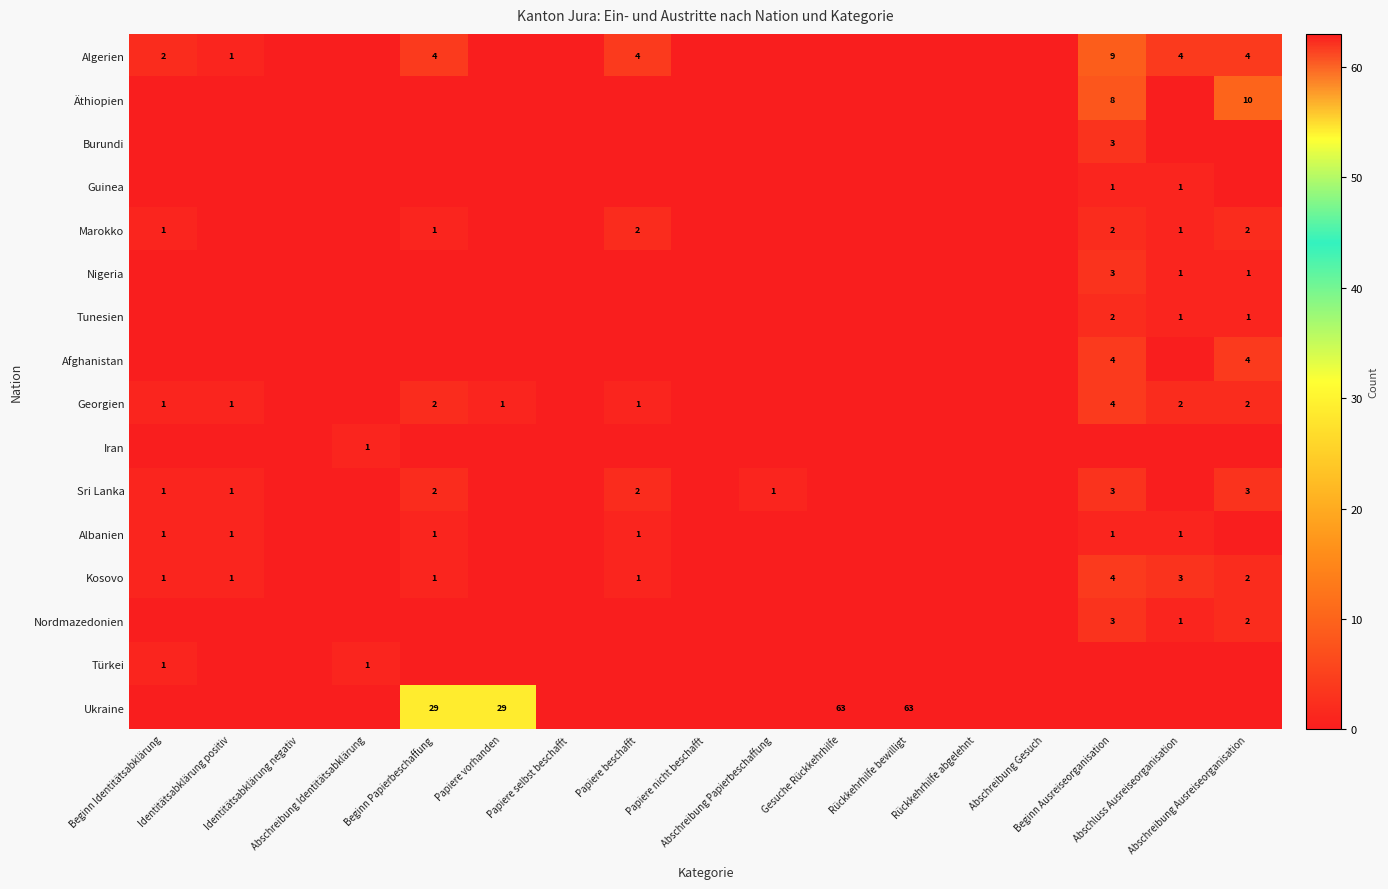

Which series has the largest total across all categories?

Ukraine